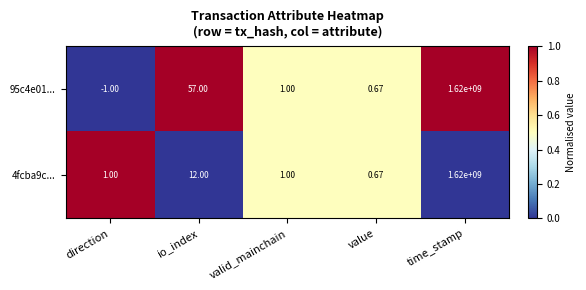

At which category is the sum across all series the highest?

time_stamp